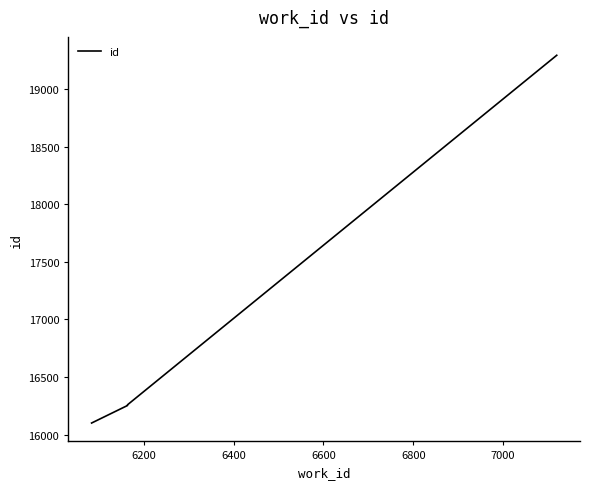

Count the number of data series in this chart.

1